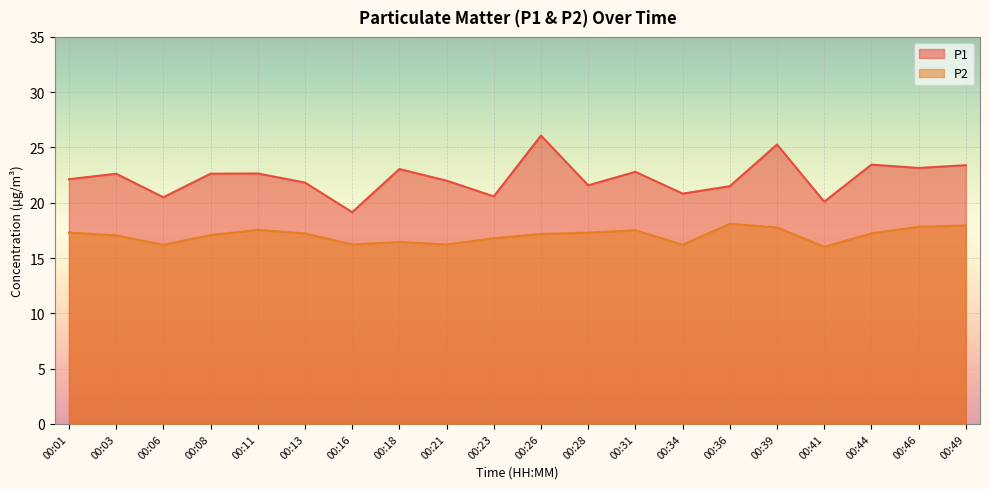

What is the lowest value of the P2 series?

16.0